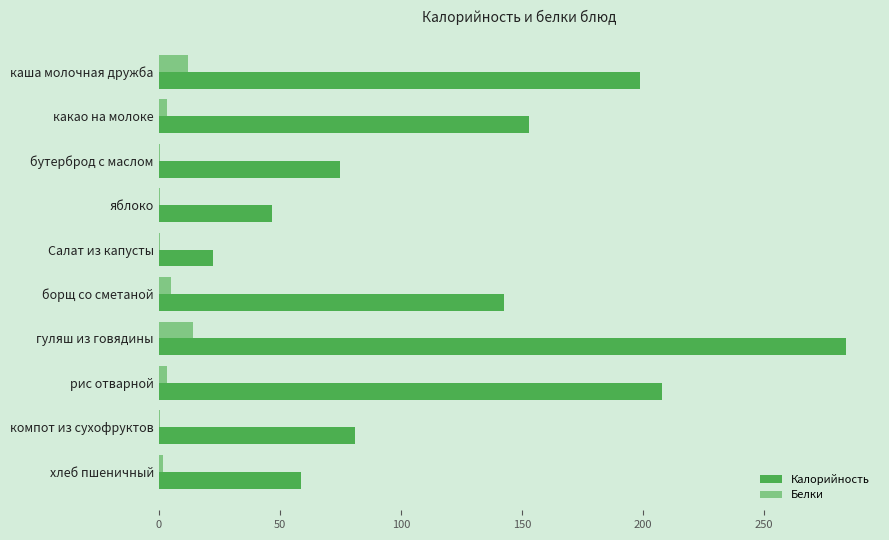

What is the average value of the Белки series?

4.2